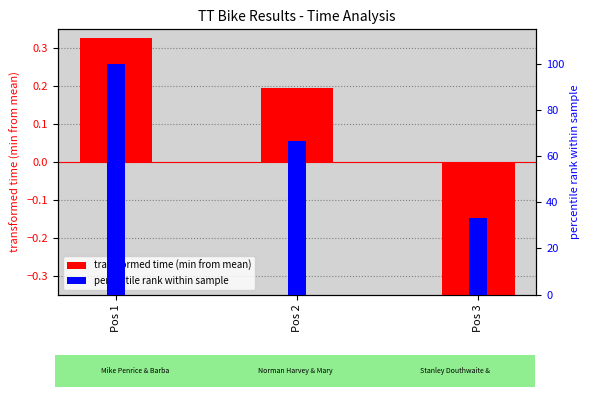

What is the value of the transformed time (min from mean) bar at the 1st from the left?

0.3